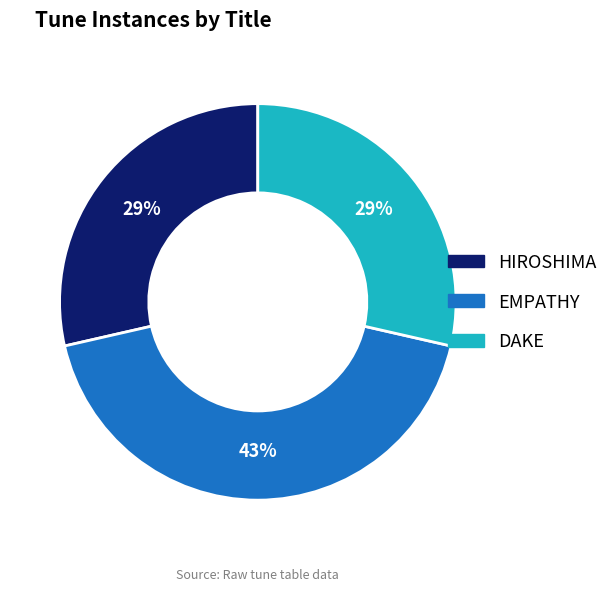

To the nearest percent, what is the difference between the largest and smallest slice percentages?

14%